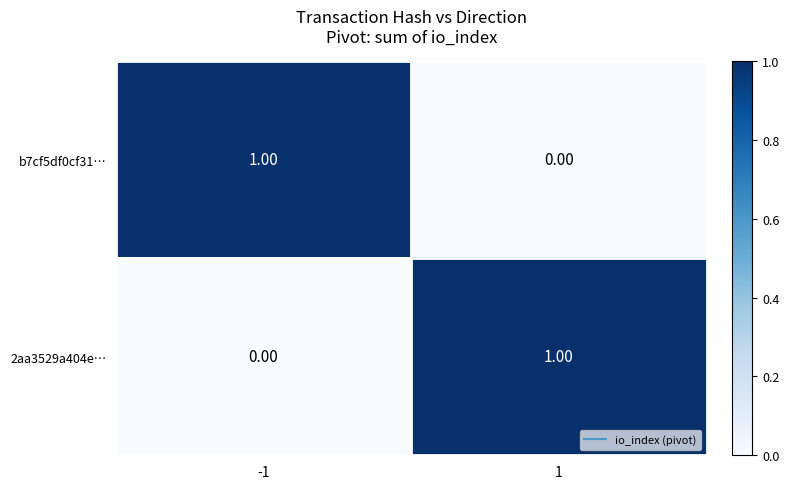

What is the maximum value shown in the chart?

1